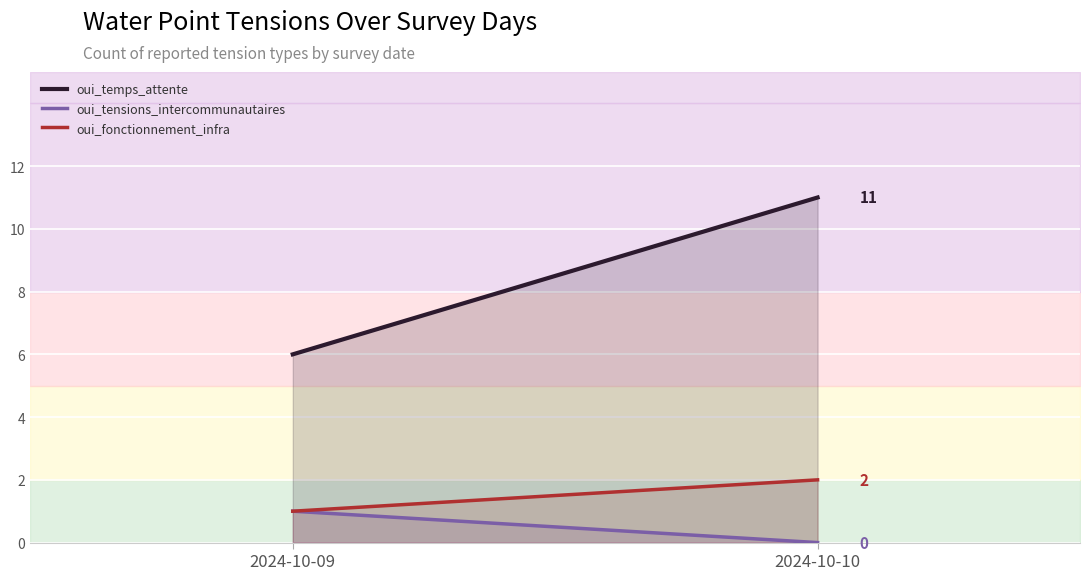

Count the number of categories in the chart.

2